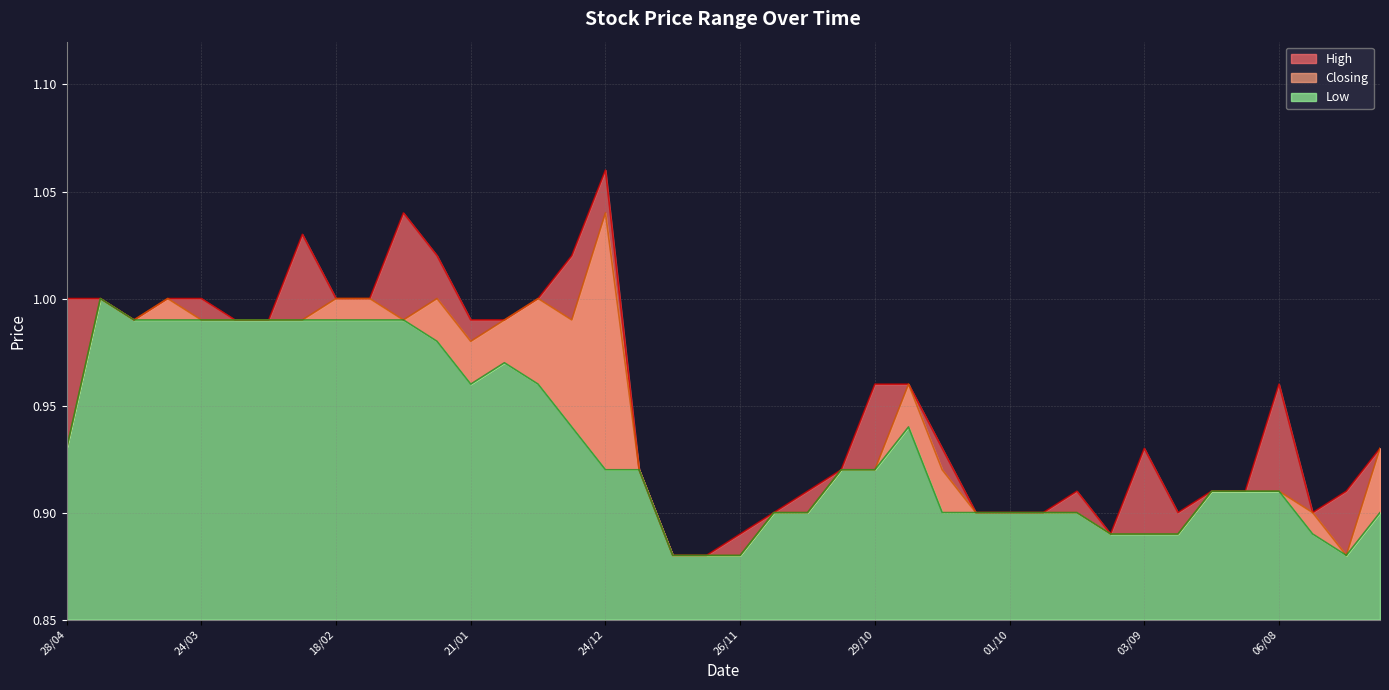

What is the total value across all series at 28/04?

2.9